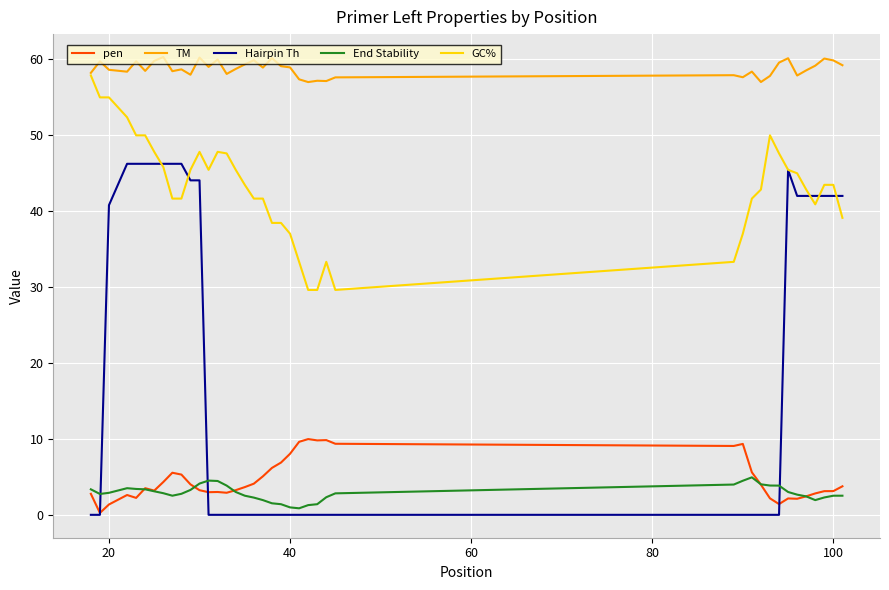

What is the highest value of the pen series?

10.0